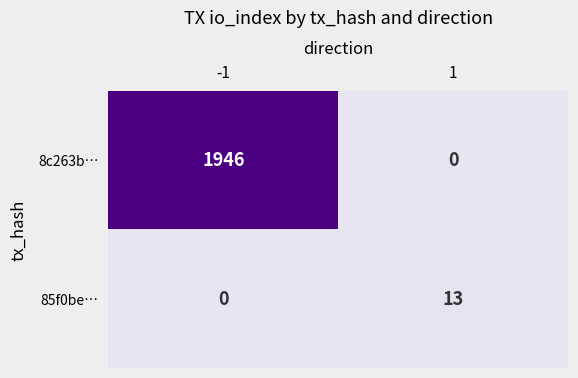

Which series has the widest spread of values?

8c263b…